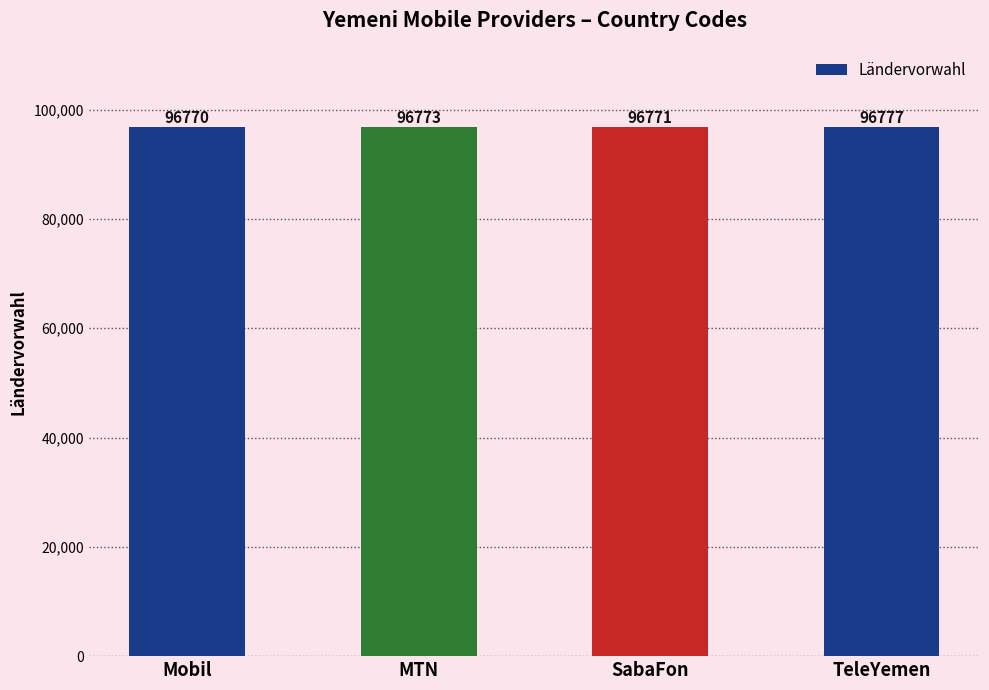

Rank the categories by value from highest to lowest.

TeleYemen, MTN, SabaFon, Mobil